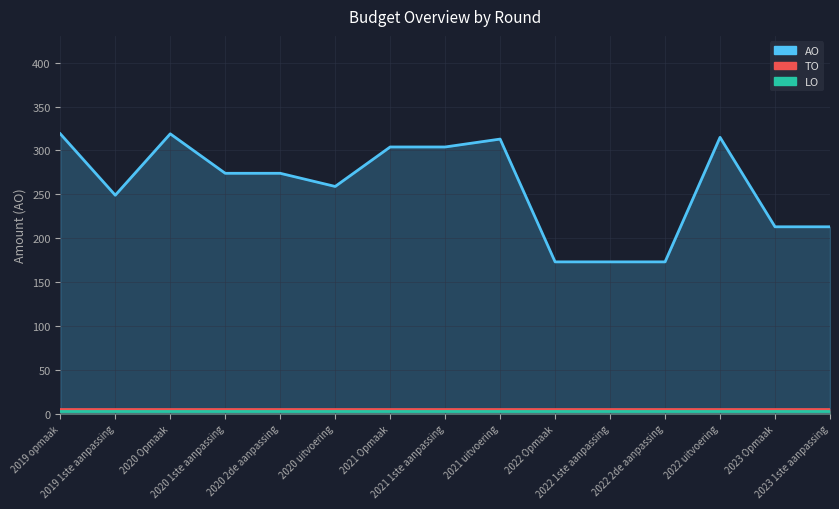

The value of AO at 2022 1ste aanpassing is 255.3. True or false?

False